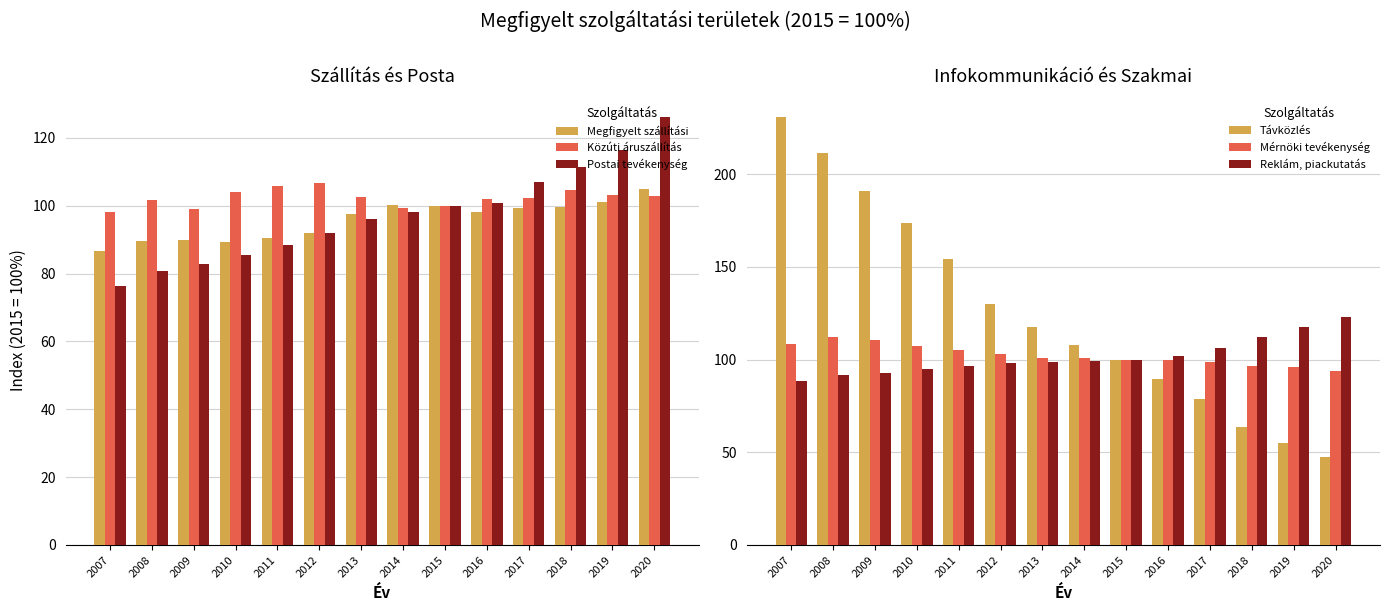

True or false: Távközlés has a value of 47.2 at 2020.

True